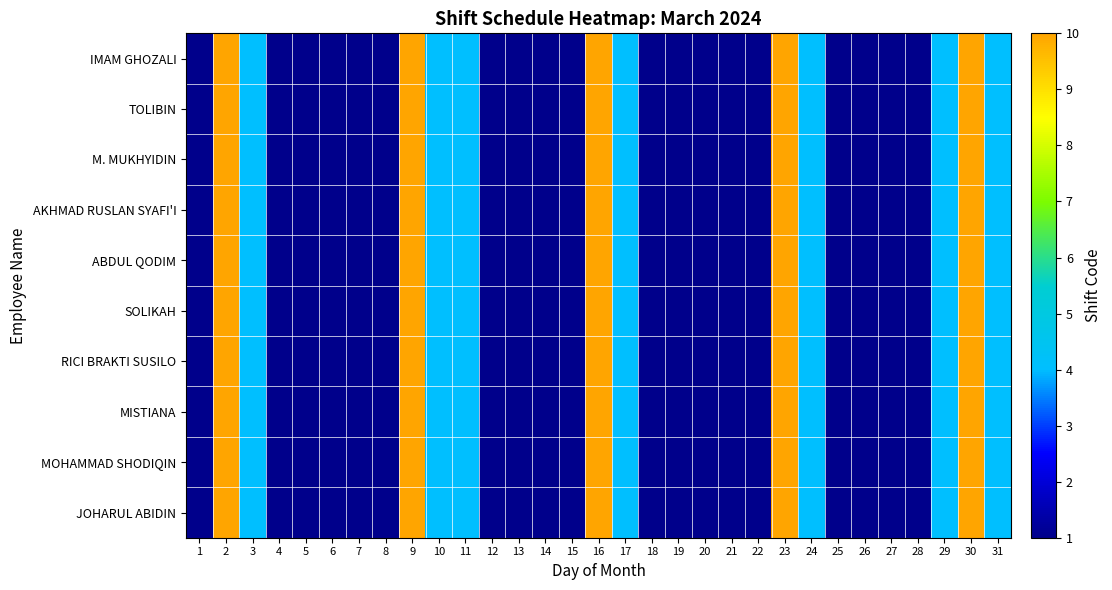

Between 17 and 29, which series saw the biggest shift?

IMAM GHOZALI